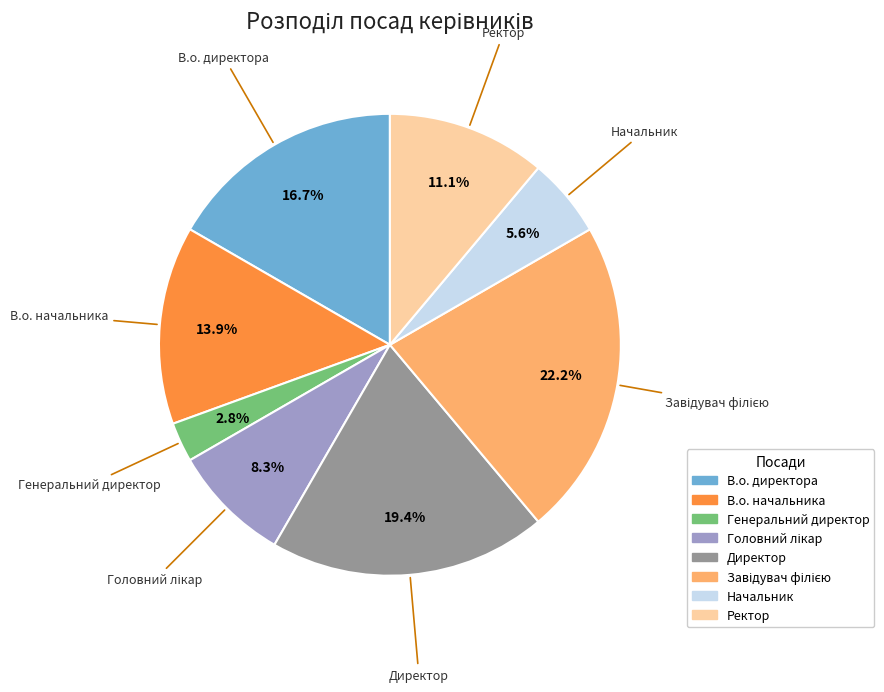

To the nearest percent, what is the combined percentage of В.о. начальника and Генеральний директор?

17%